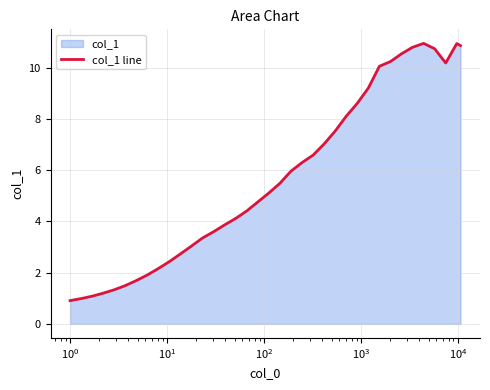

Reading left to right, what are all the values shown in this chart?

0.9	1.0	1.1	1.2	1.3	1.5	1.7	1.9	2.2	2.4	2.7	3.0	3.4	3.6	3.9	4.1	4.4	4.8	5.1	5.5	6.0	6.3	6.6	7.0	7.5	8.1	8.6	9.2	10.1	10.2	10.6	10.8	11.0	10.7	10.2	11.0	10.9